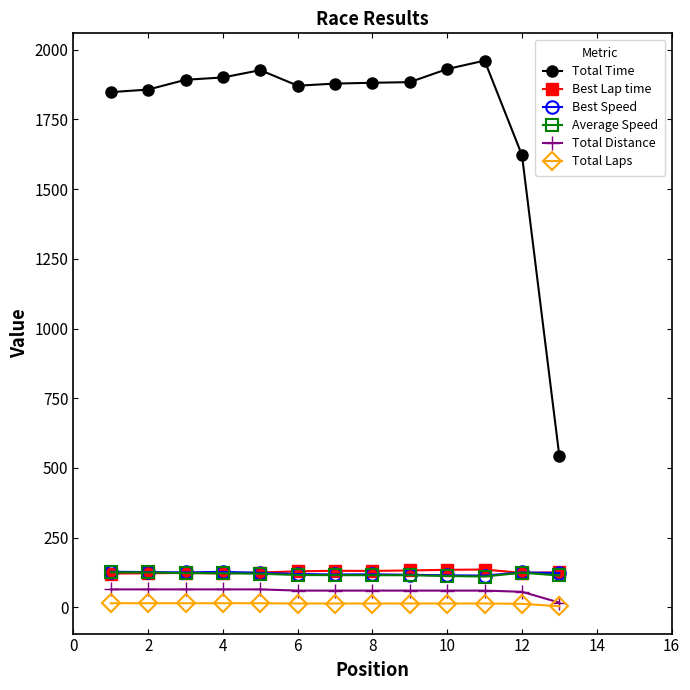

True or false: Total Distance and Total Time cross at least once.

False